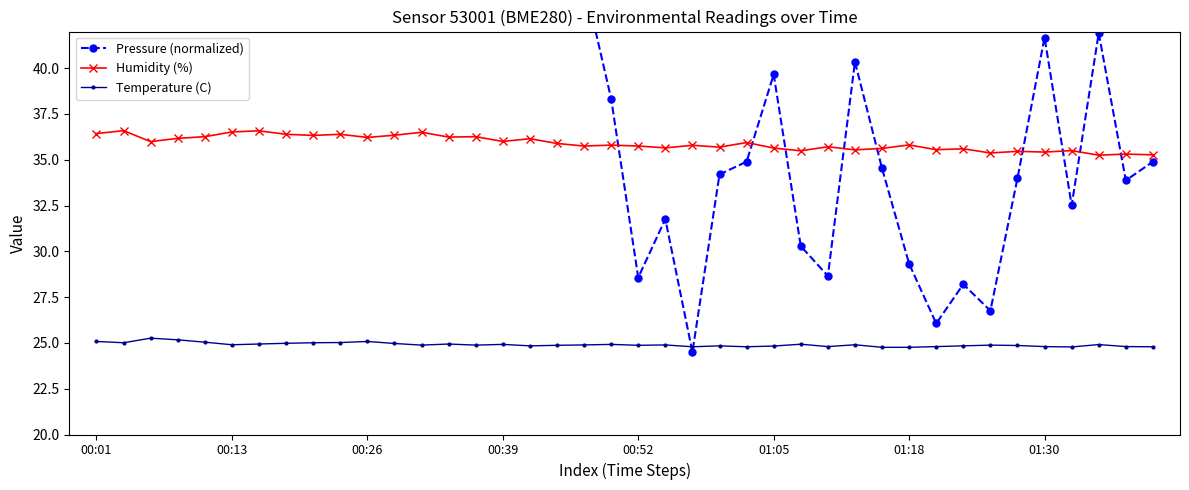

How many series are shown in this chart?

3